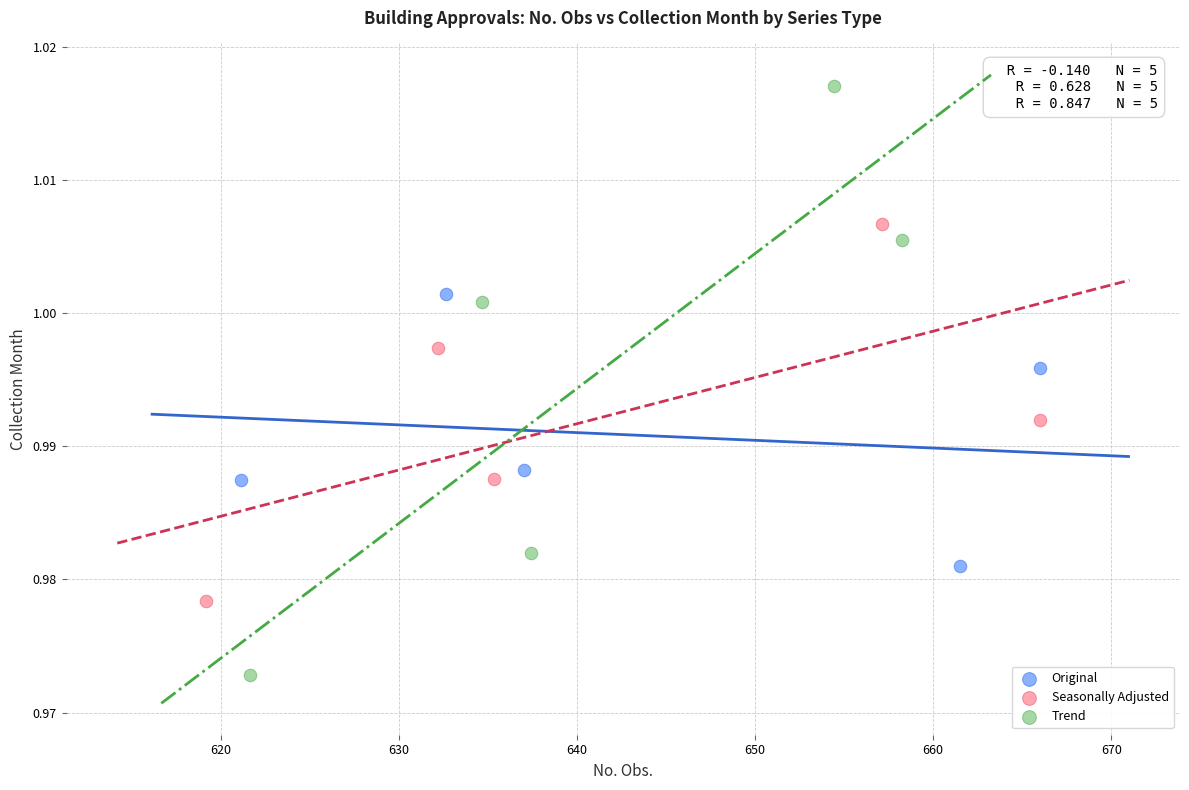

Which series reaches the maximum Y coordinate?

Trend